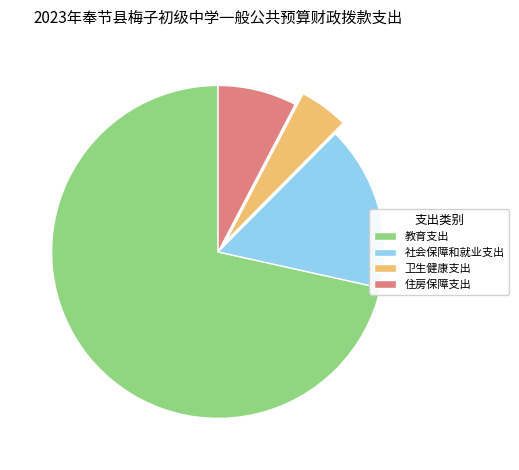

What is the majority slice?

教育支出